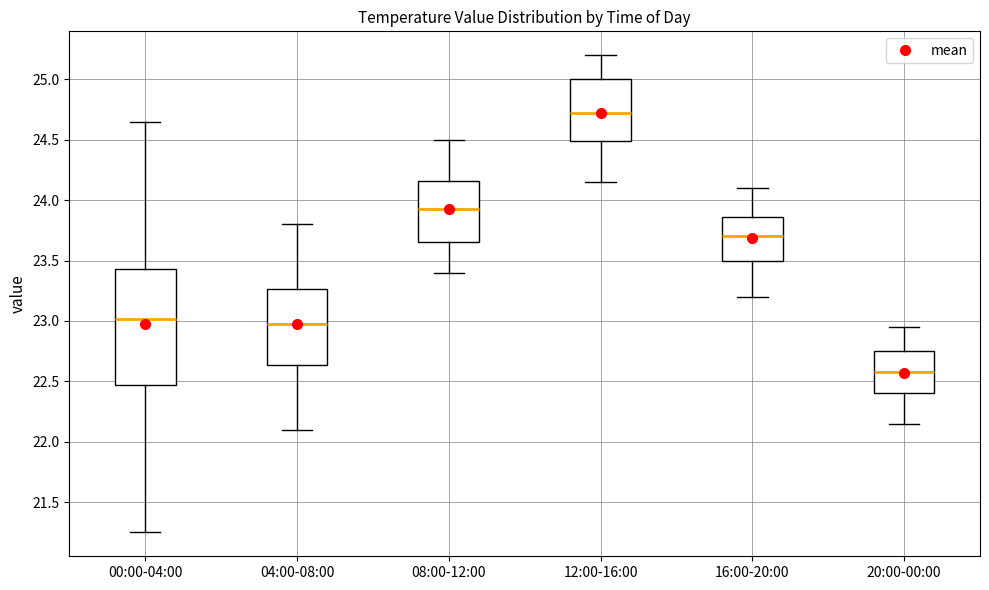

Which box is the tallest, from its lower edge to its upper edge?

00:00-04:00